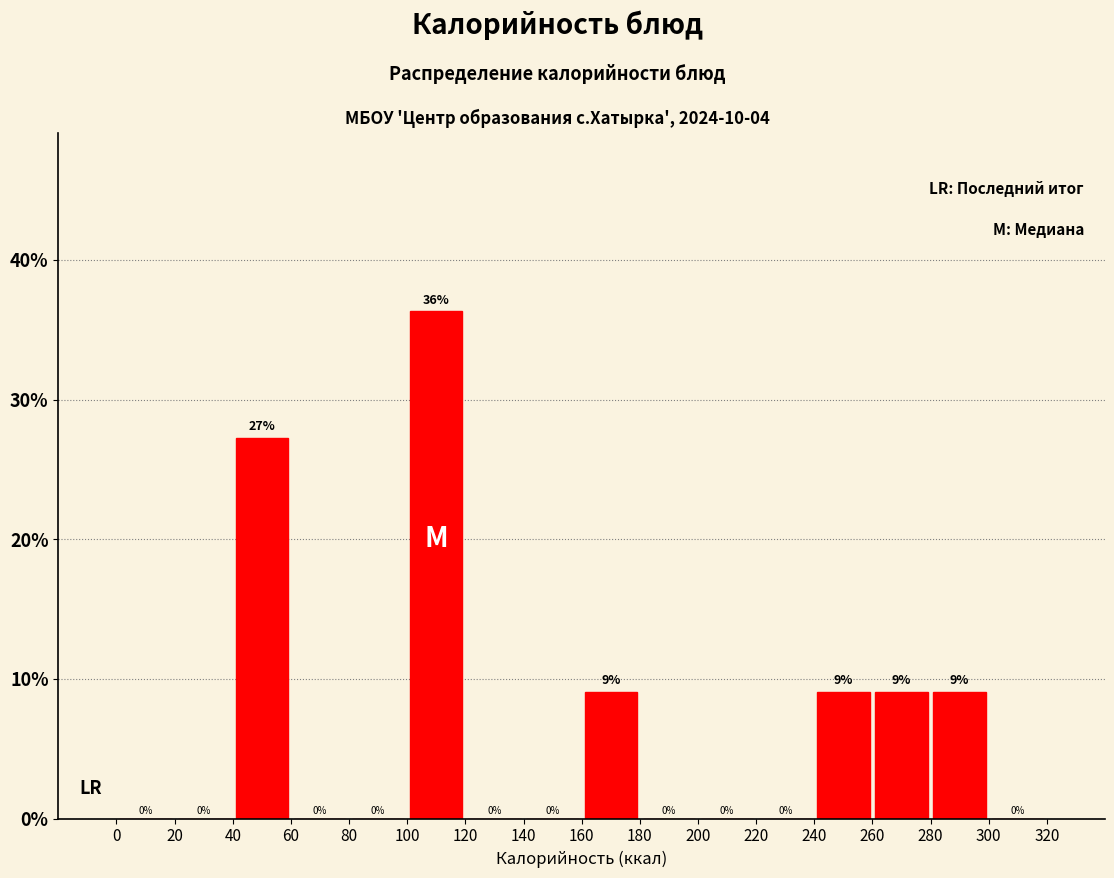

Which range on the x-axis has the tallest bar?

100 to 120